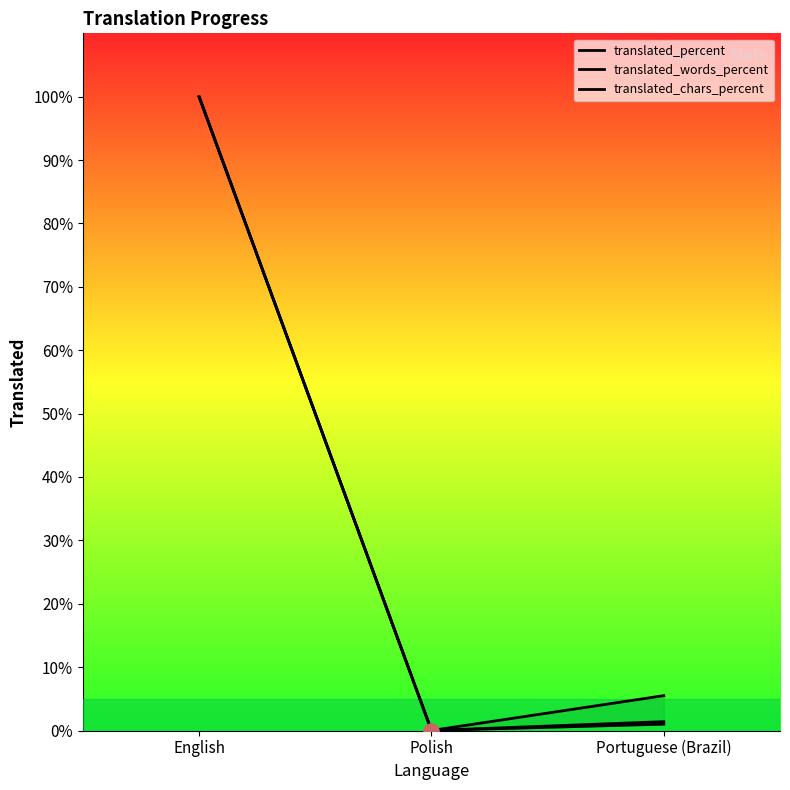

Is the value of translated_percent at English greater than the value of translated_words_percent at Portuguese (Brazil)?

Yes